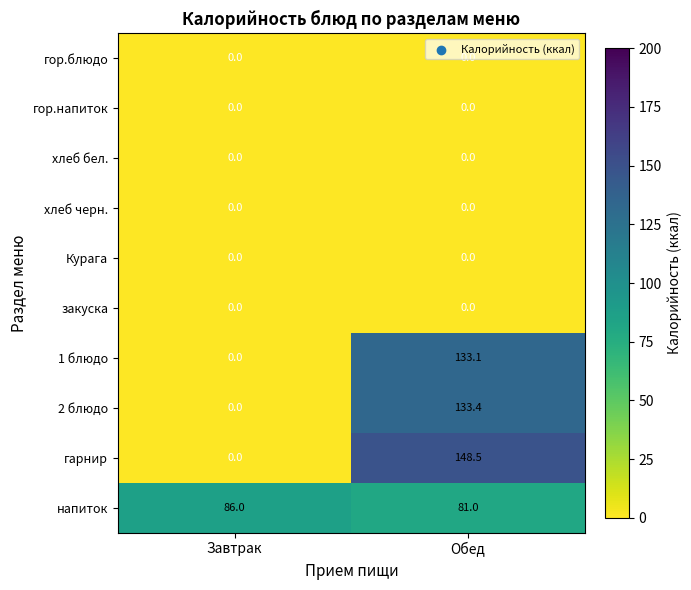

What is the spread (max minus min) of values at Завтрак?

86.0